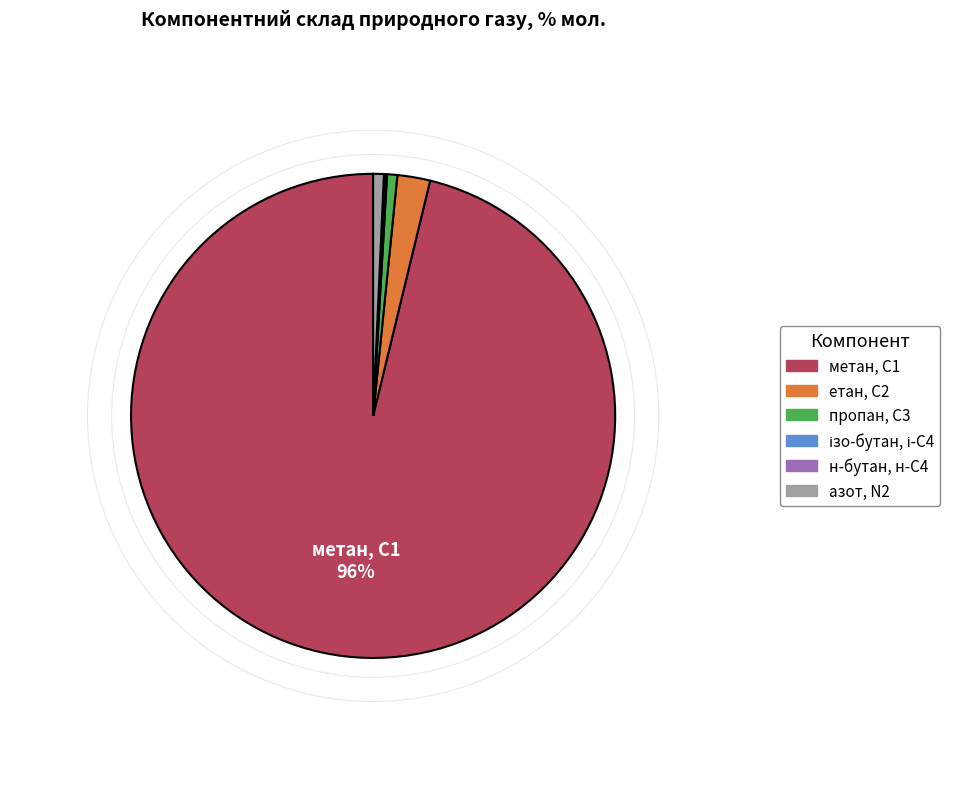

Is there any slice that represents more than half of the pie?

Yes